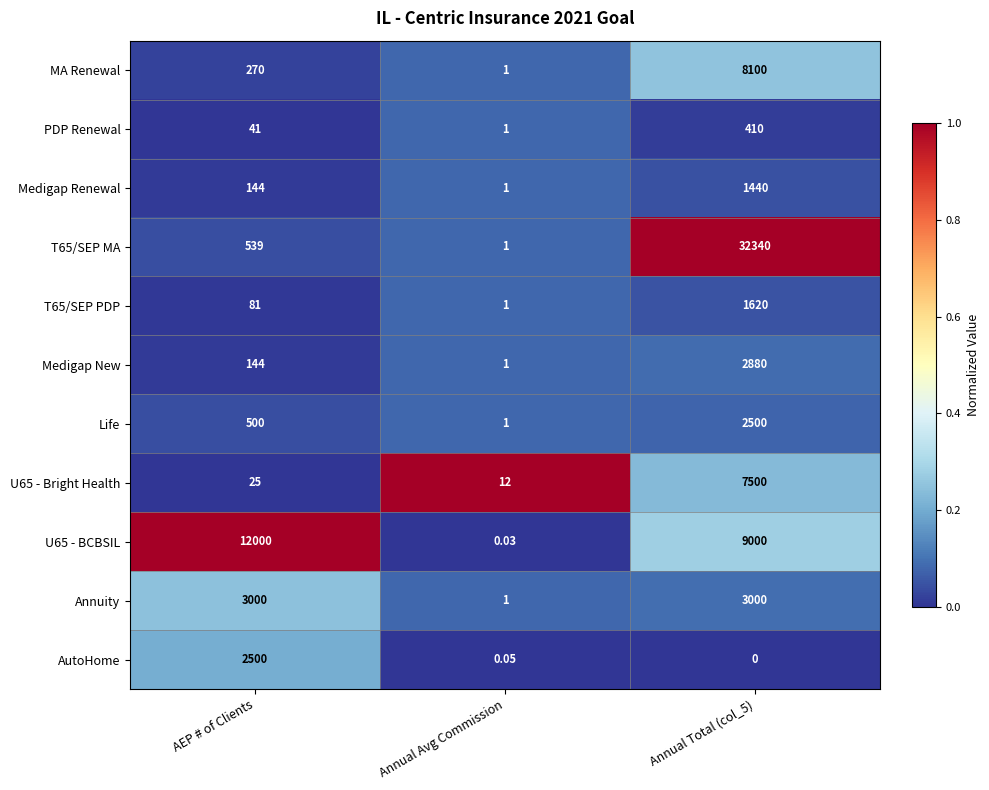

How many values in the U65 - Bright Health series are below 25?

1